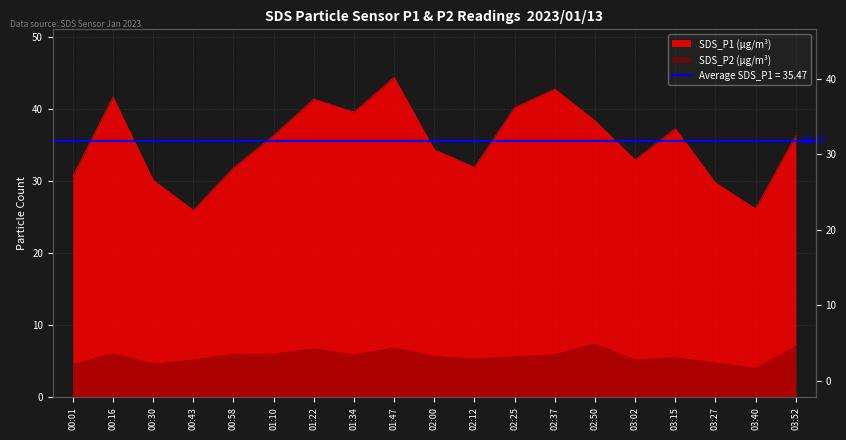

Where is SDS_P1 nearest to the value 35?

02:00